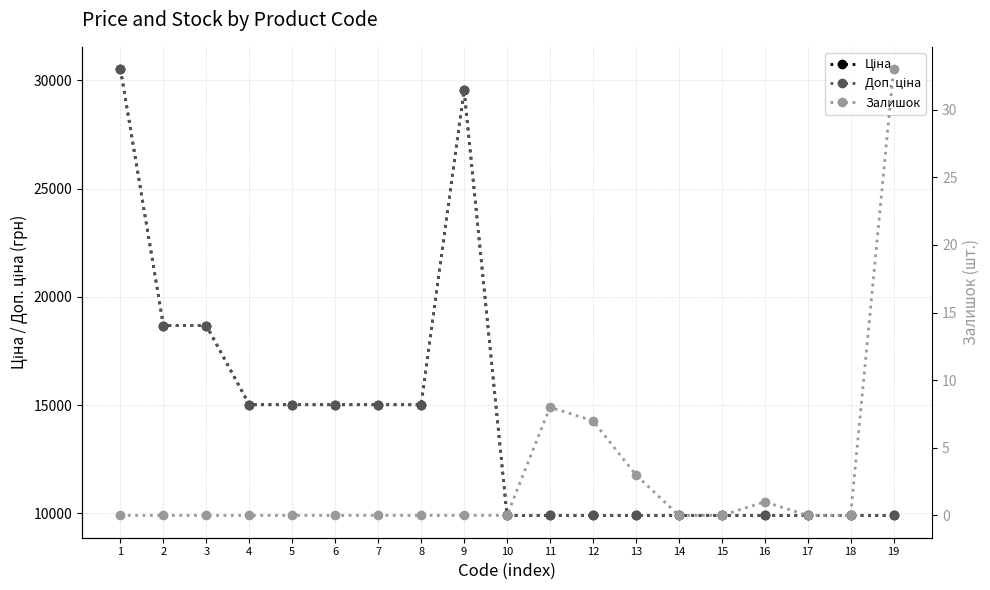

What is the difference between the highest and lowest values at 5?

15019.2